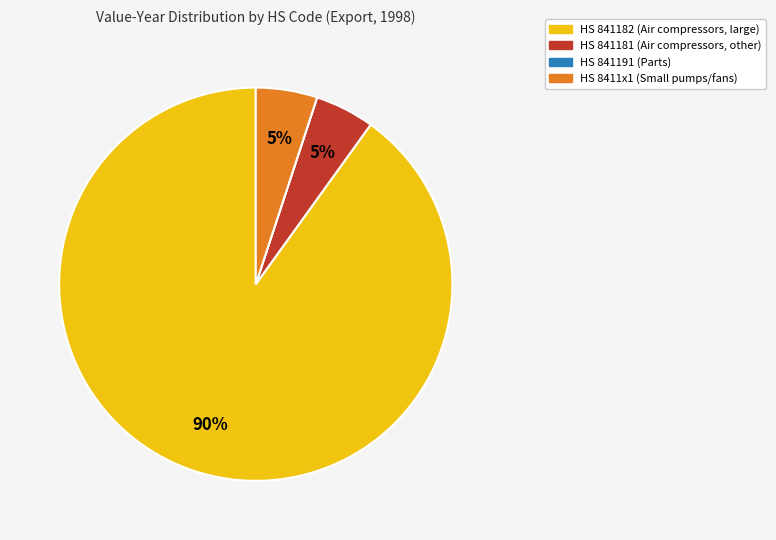

Is there any slice that represents more than half of the pie?

Yes